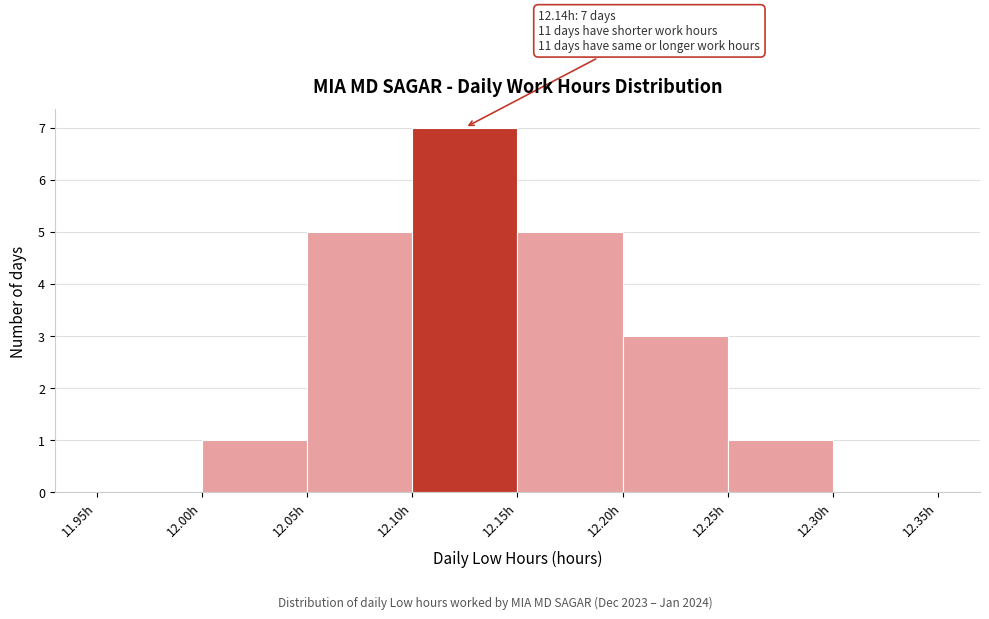

Which range on the x-axis has the tallest bar?

12.10 to 12.15